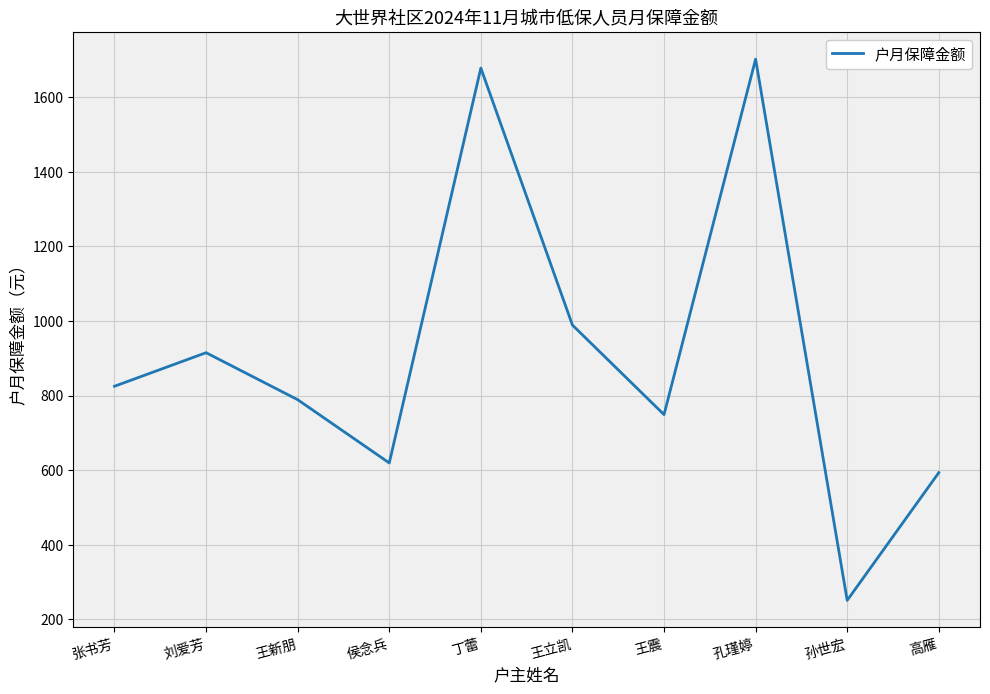

List the labels in order of value, smallest first.

孙世宏, 高雁, 侯念兵, 王震, 王新朋, 张书芳, 刘爱芳, 王立凯, 丁蕾, 孔瑾婷